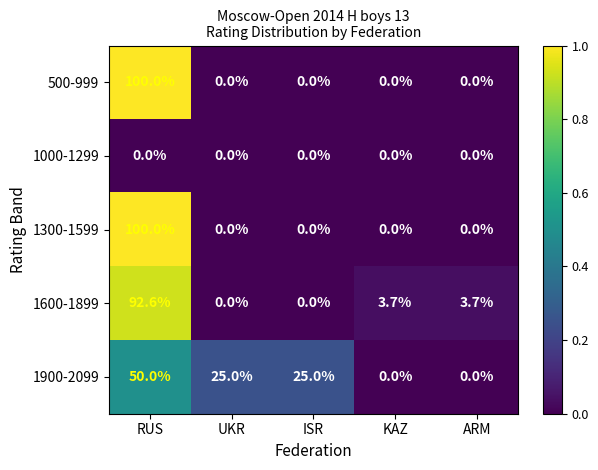

Reading left to right, transcribe all the data shown in this chart.

500-999: 100.0	0.0	0.0	0.0	0.0
1000-1299: 0.0	0.0	0.0	0.0	0.0
1300-1599: 100.0	0.0	0.0	0.0	0.0
1600-1899: 92.6	0.0	0.0	3.7	3.7
1900-2099: 50.0	25.0	25.0	0.0	0.0